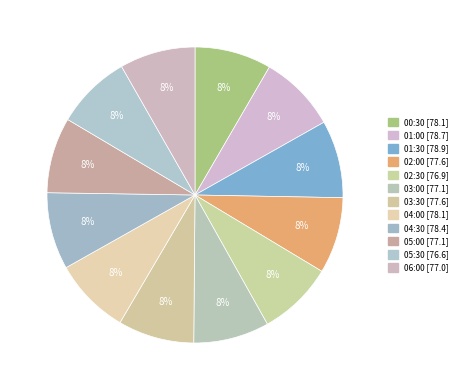

How many slices are in this pie chart?

12